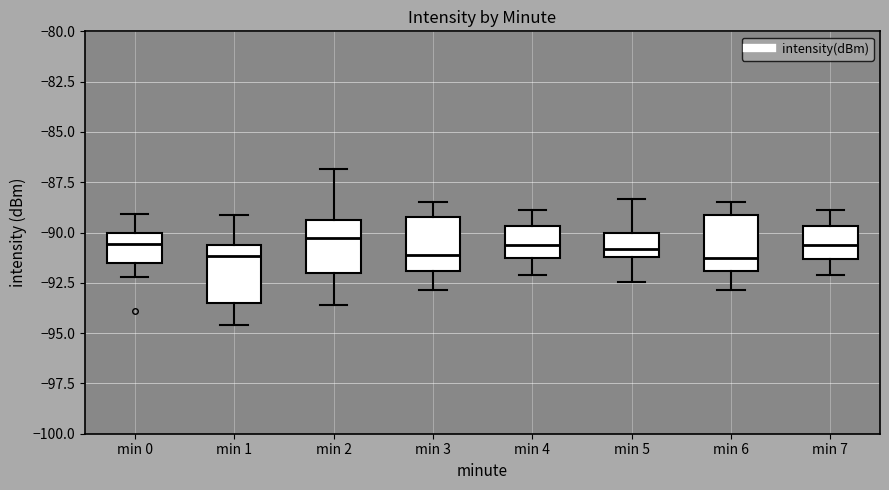

Where is the lower edge of the box for min 0 on the y-axis? The values are not printed on the chart, so give them approximately, as read against the axis.

-91.5